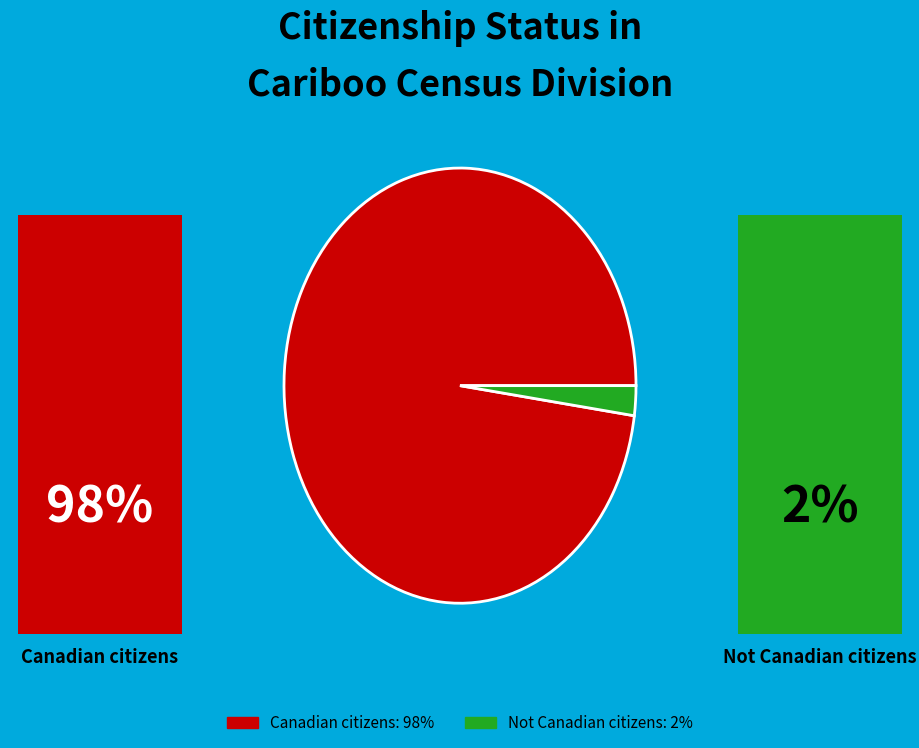

Count the number of slices in the pie.

2